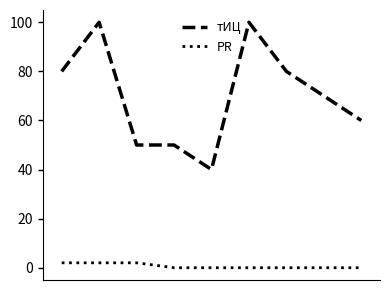

List the series in order of their peak value, highest first.

тИЦ, PR